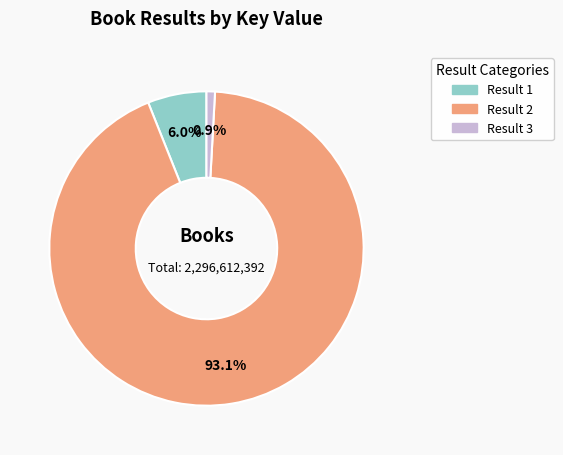

Does any single category account for the majority?

Yes